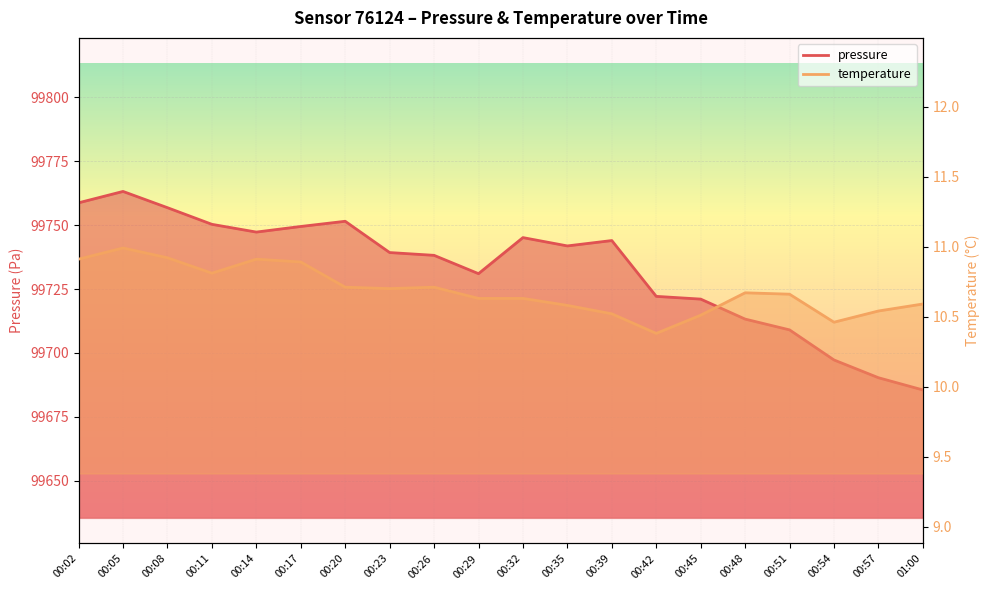

What is the difference between the maximum and minimum values in the temperature series?

0.6